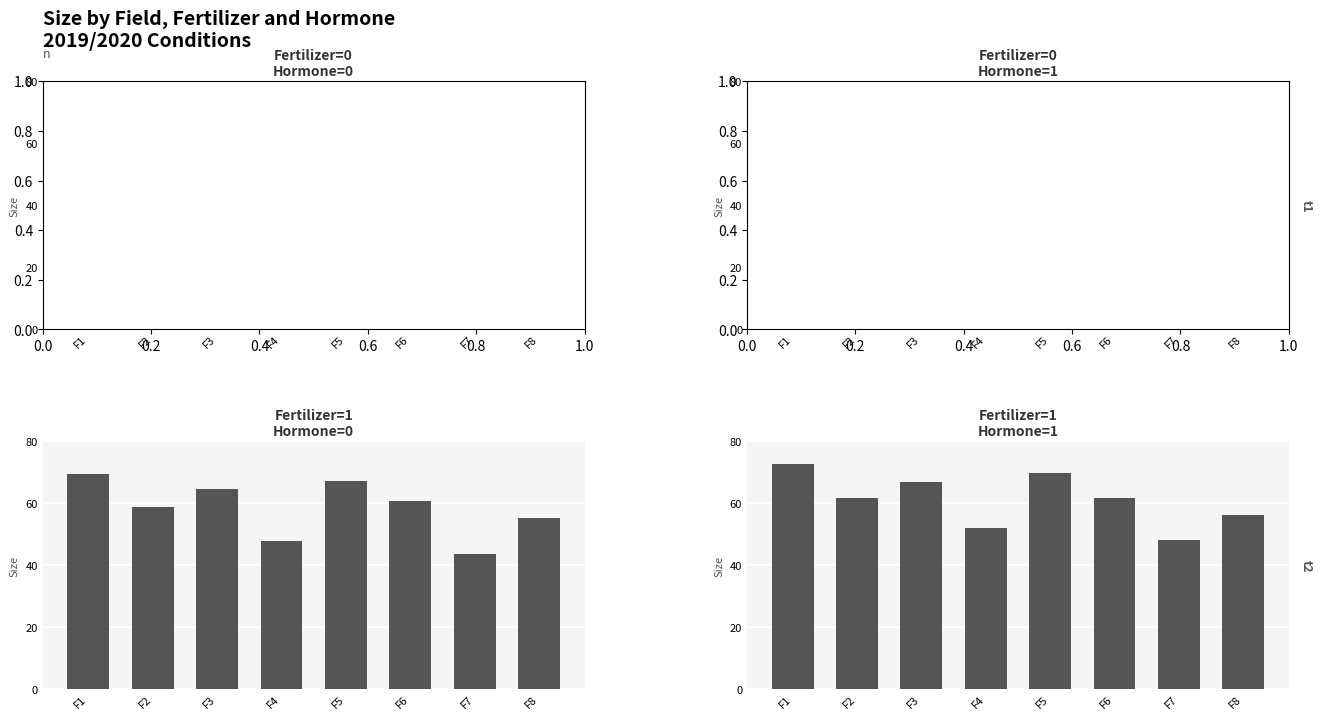

How many data points in Fertilizer=1, Hormone=1 are less than 61?

3